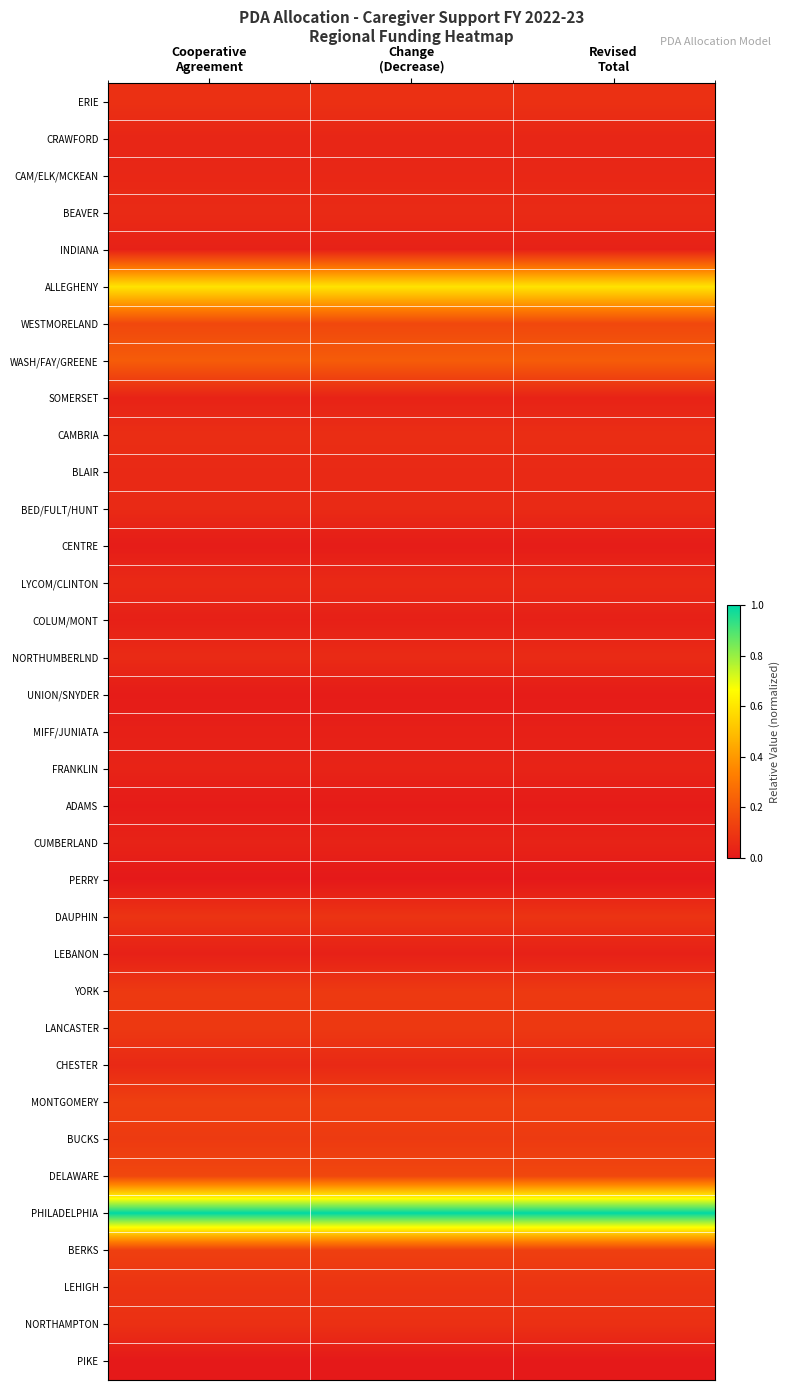

At which category does the chart reach its peak across all series?

Cooperative
Agreement